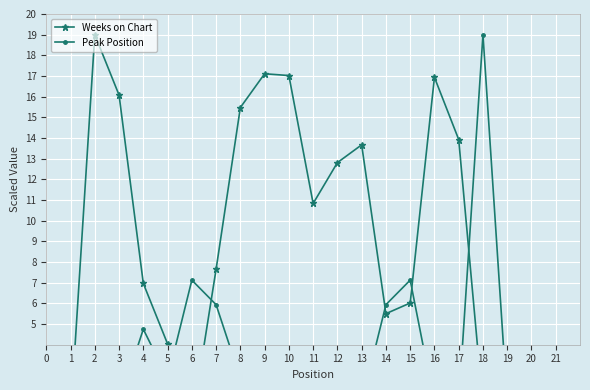

Rank the series by their maximum value, from highest to lowest.

Weeks on Chart, Peak Position